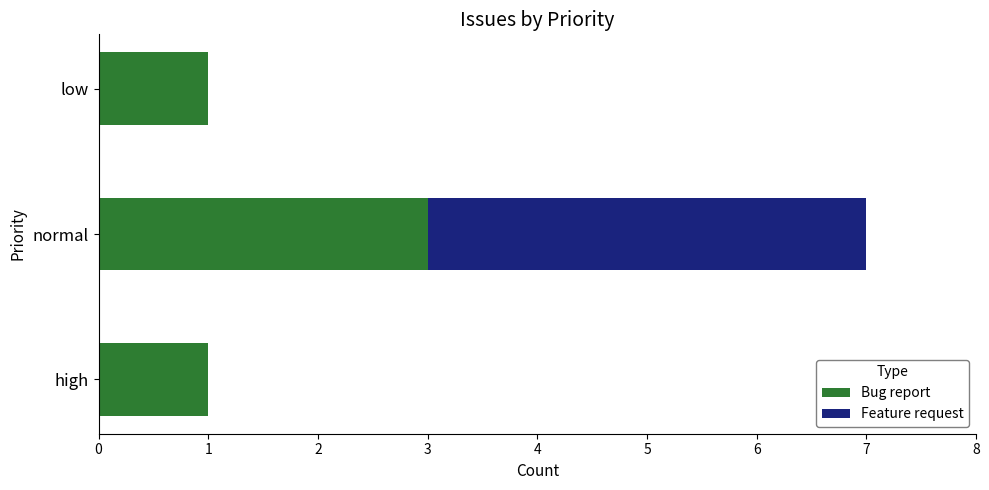

How many distinct data groups are displayed?

2